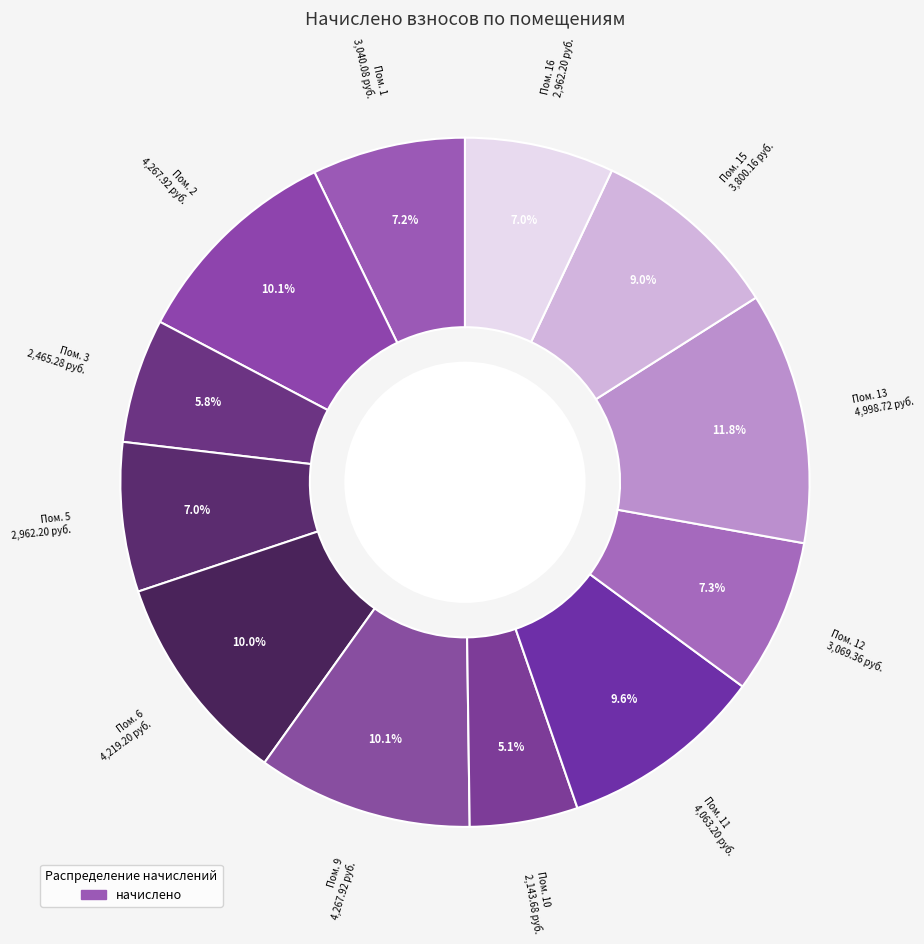

How many segments does this pie chart have?

12